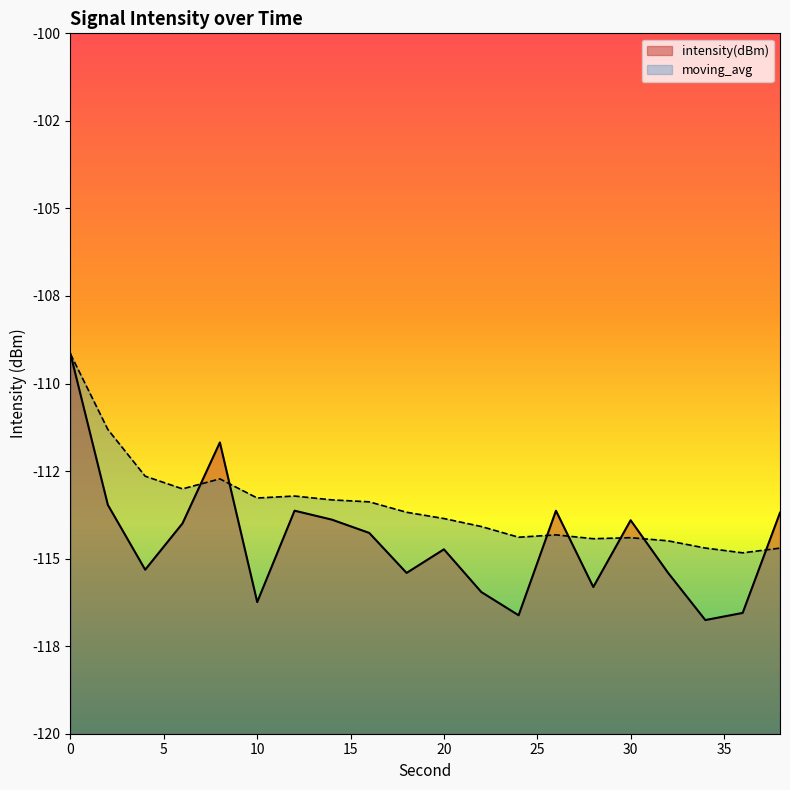

Rank the categories by intensity(dBm) value from highest to lowest.

0, 8, 2, 12, 26, 38, 14, 30, 6, 16, 20, 4, 32, 18, 28, 22, 10, 36, 24, 34